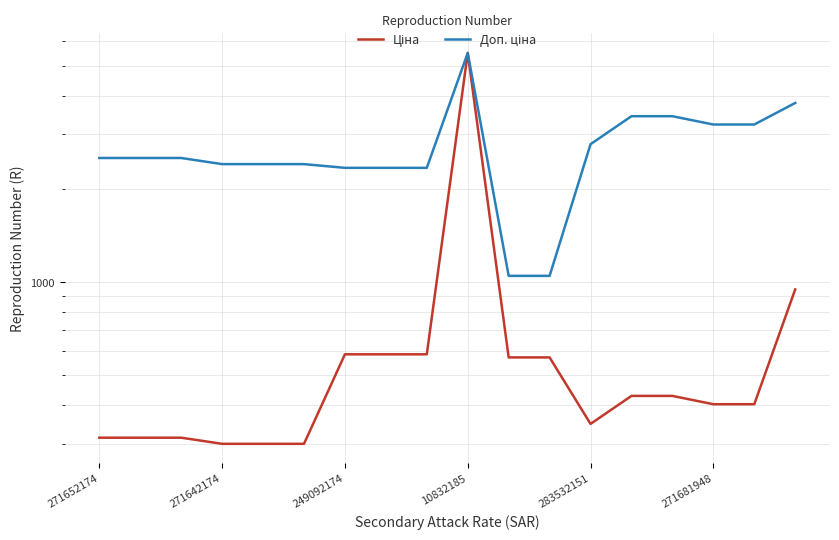

True or false: Ціна has more than 2 interior local peaks.

False